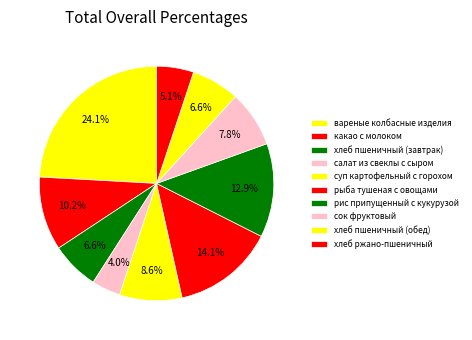

Count the number of slices in the pie.

10